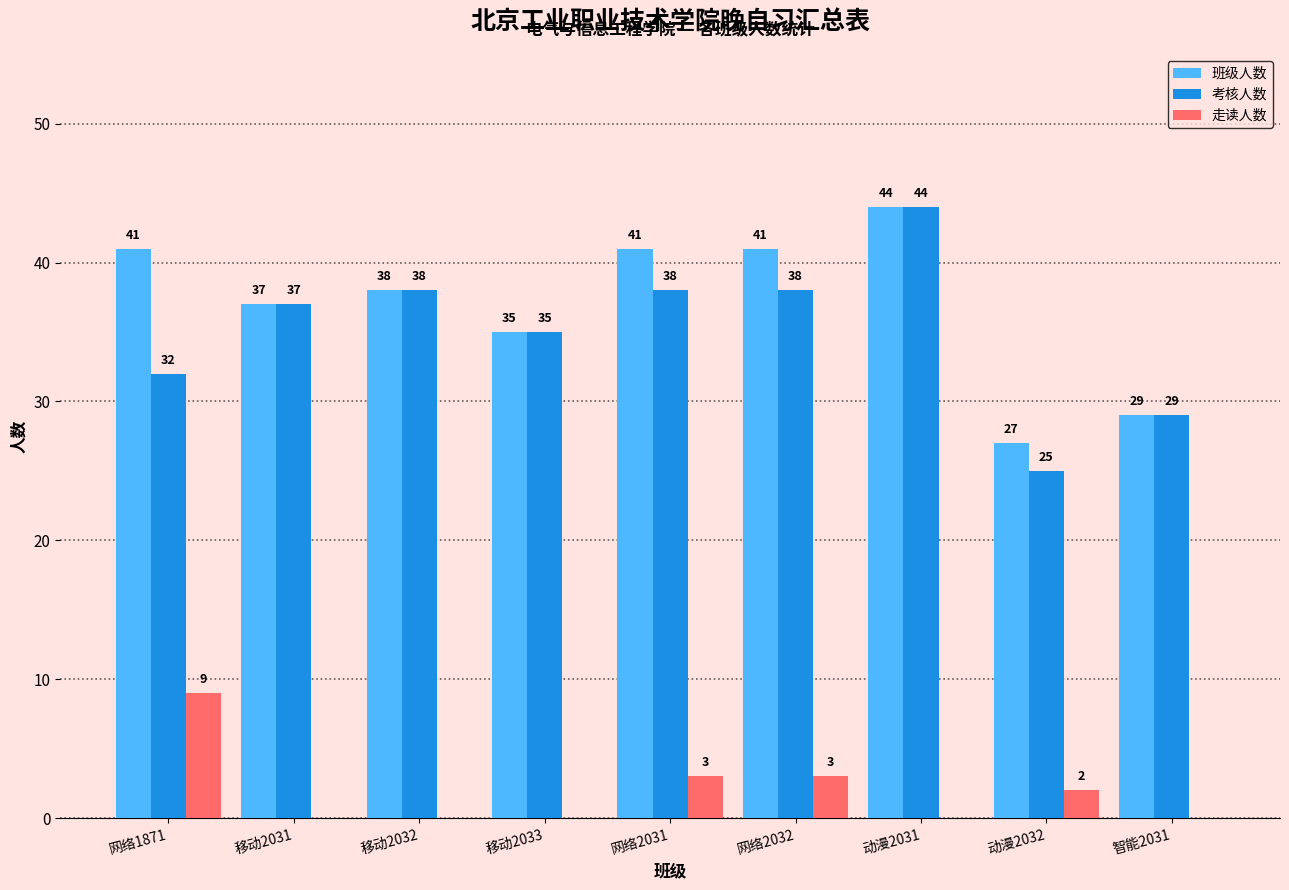

What is the approximate value of 考核人数 at 移动2033, to the nearest 10?

40